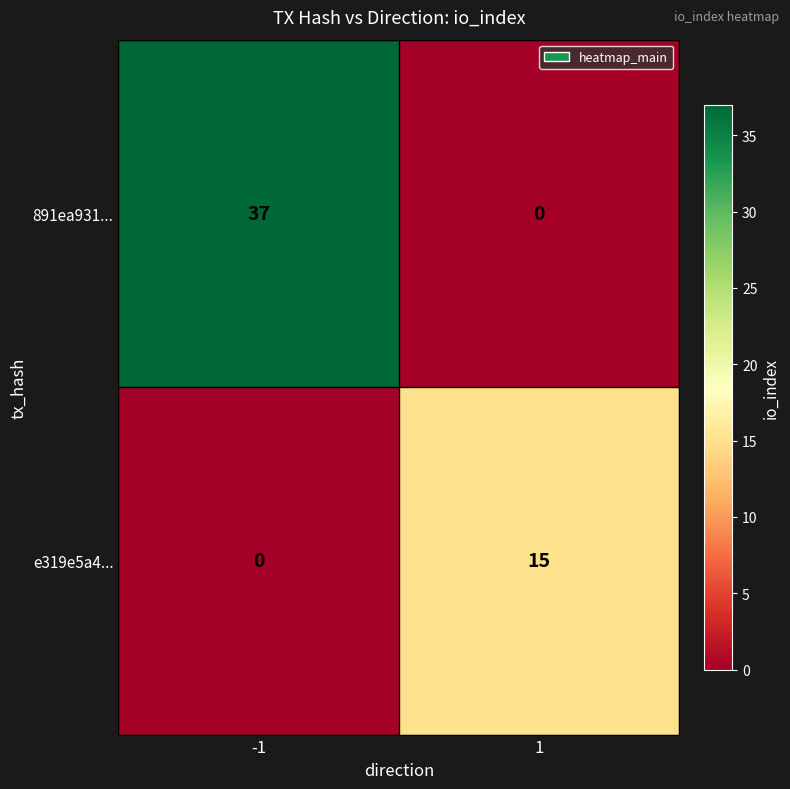

The 891ea931... series shows -20 at 1. True or false?

False